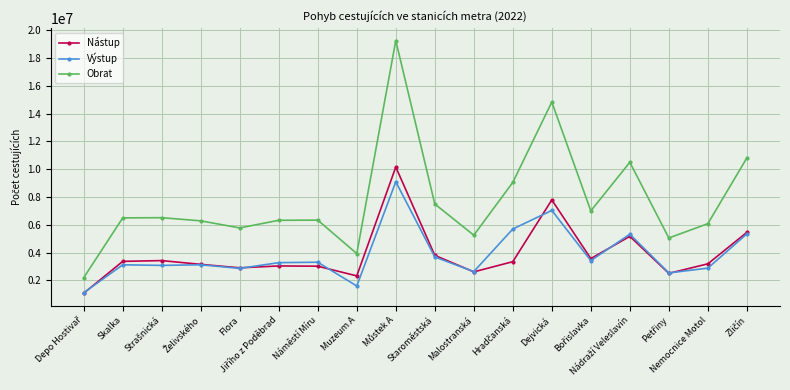

The value of Nástup at Náměstí Míru is 3028705. True or false?

True